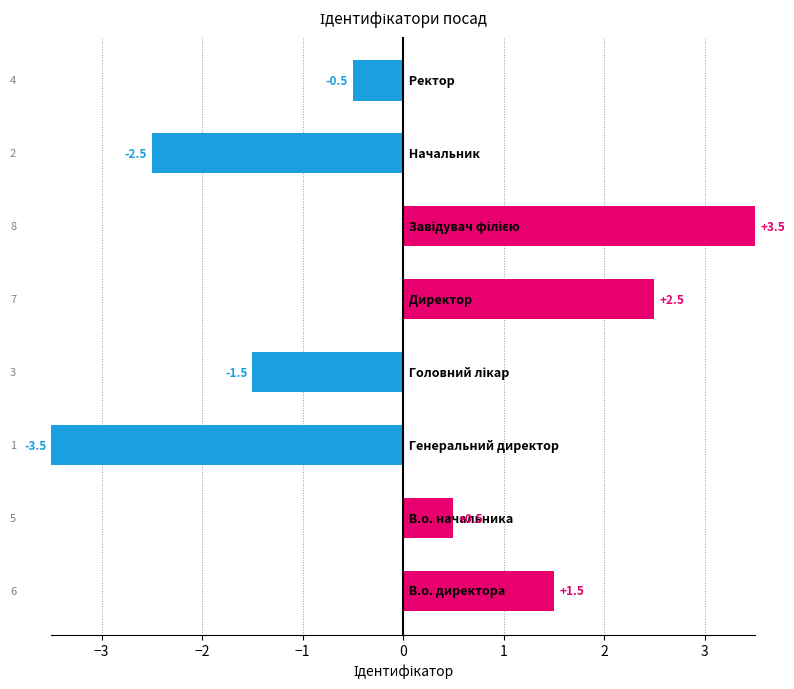

What is the difference between the second highest and minimum values?

6.0